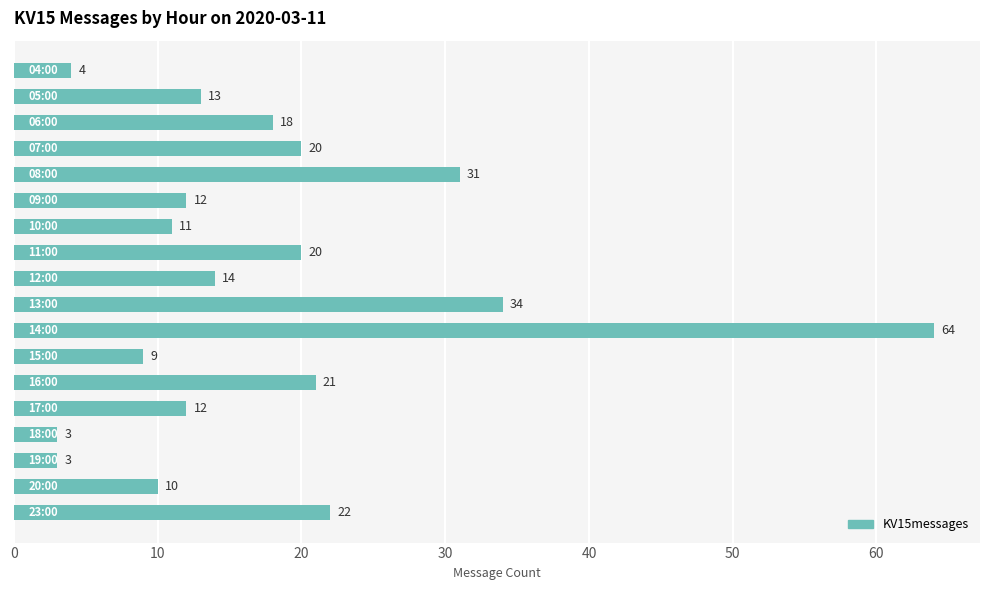

What is the value of the 15th bar from the top?

3